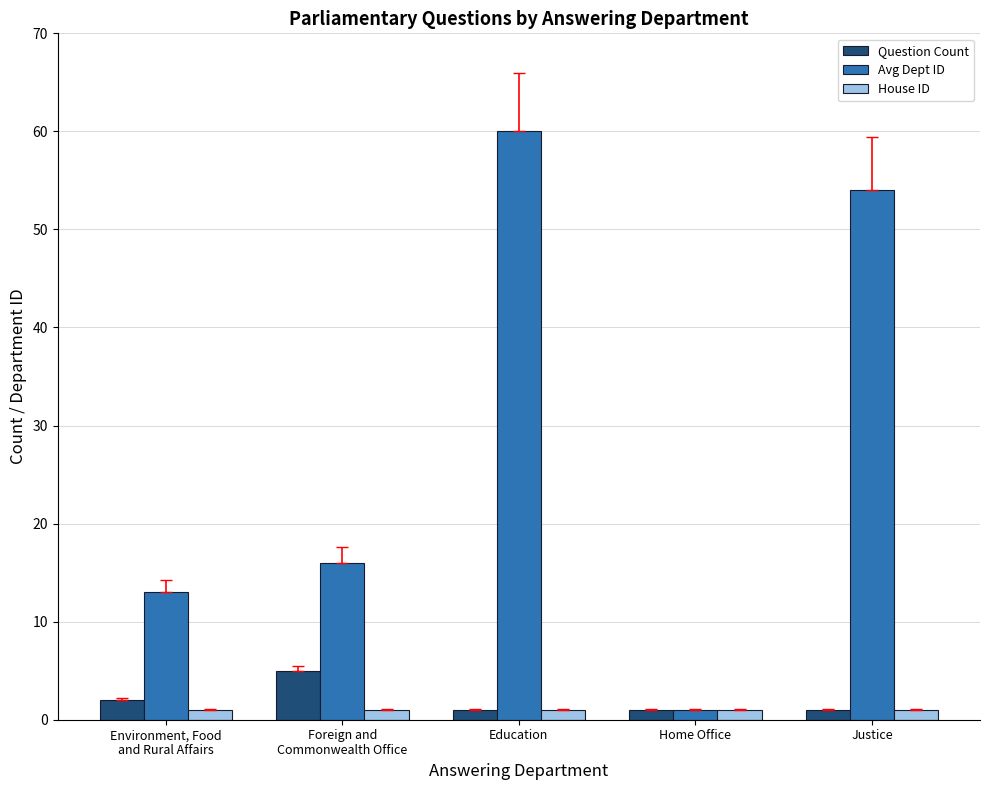

What is the total value across all series at Justice?

56